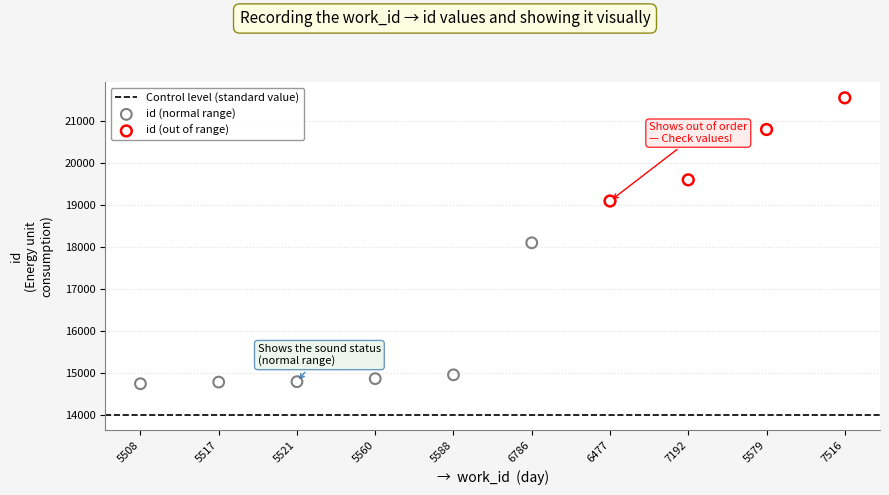

Which series reaches the maximum Y coordinate?

id (out of range)